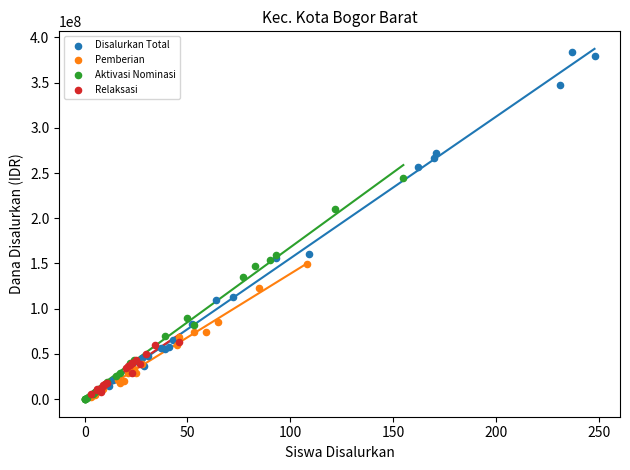

Which series has the largest Y range (max minus min)?

Disalurkan Total